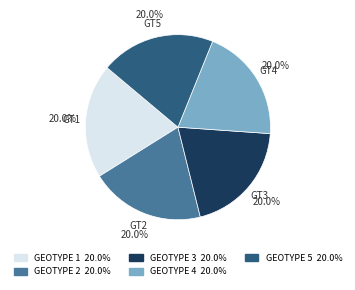

Is there a majority slice in this chart?

No